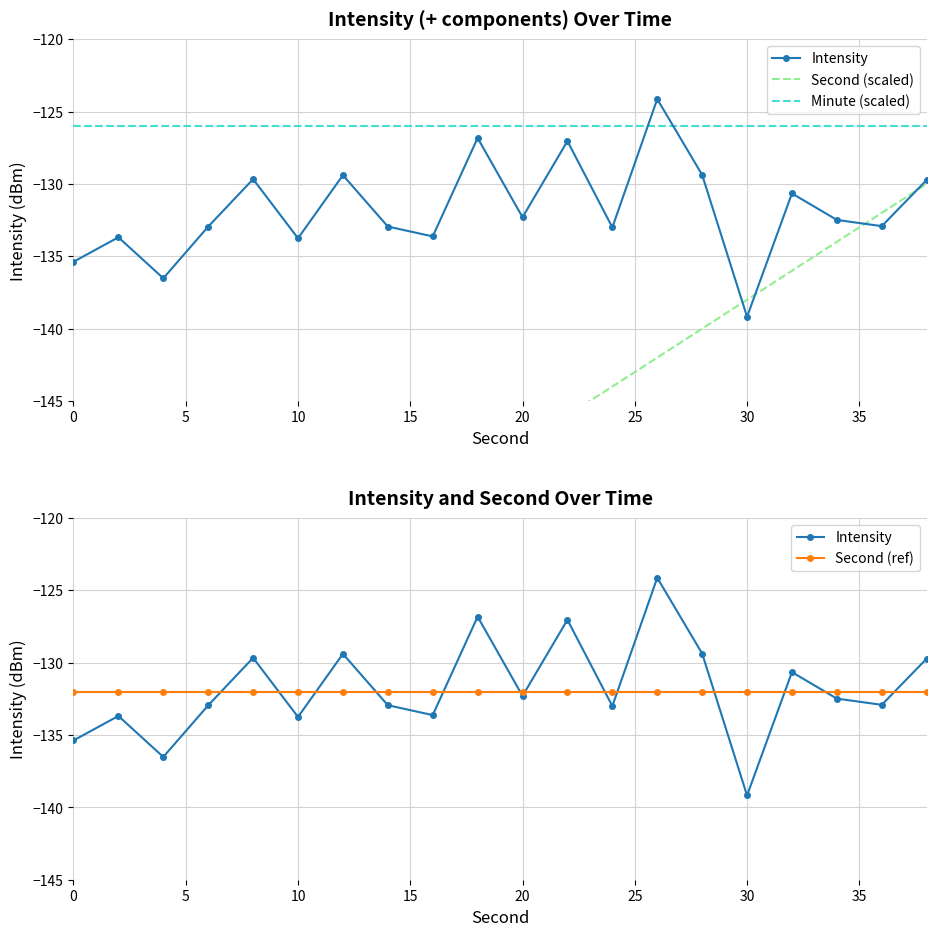

At how many categories does at least one series exceed -146?

20